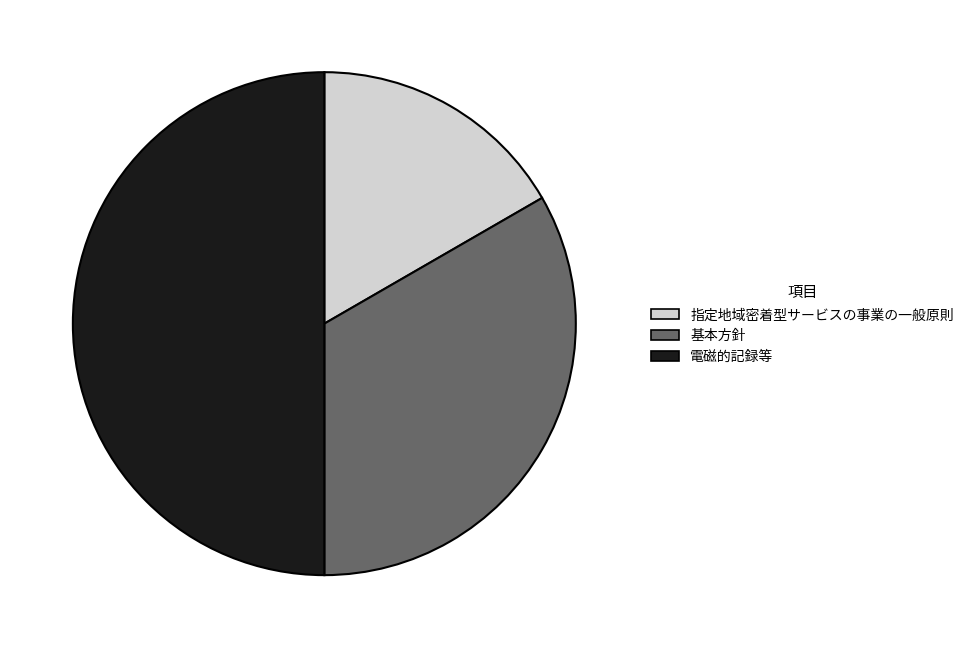

Is it true that 基本方針 is 33% of the pie?

True